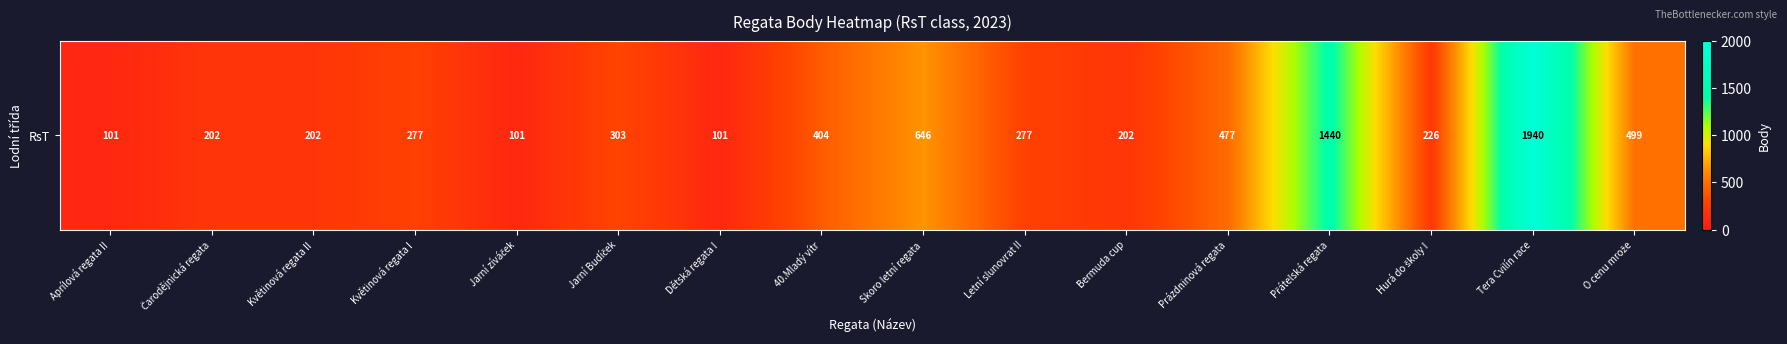

Reading left to right, what are all the values shown in this chart?

Aprílová regata II=101	Čarodějnická regata=202	Květinová regata II=202	Květinová regata I=277	Jarní zíváček=101	Jarní Budíček=303	Dětská regata I=101	40.Mladý vítr=404	Skoro letní regata=646	Letní slunovrat II=277	Bermuda cup=202	Prázdninová regata=477	Přátelská regata=1440	Hurá do školy I=226	Tera Cvilín race=1940	O cenu mrože=499